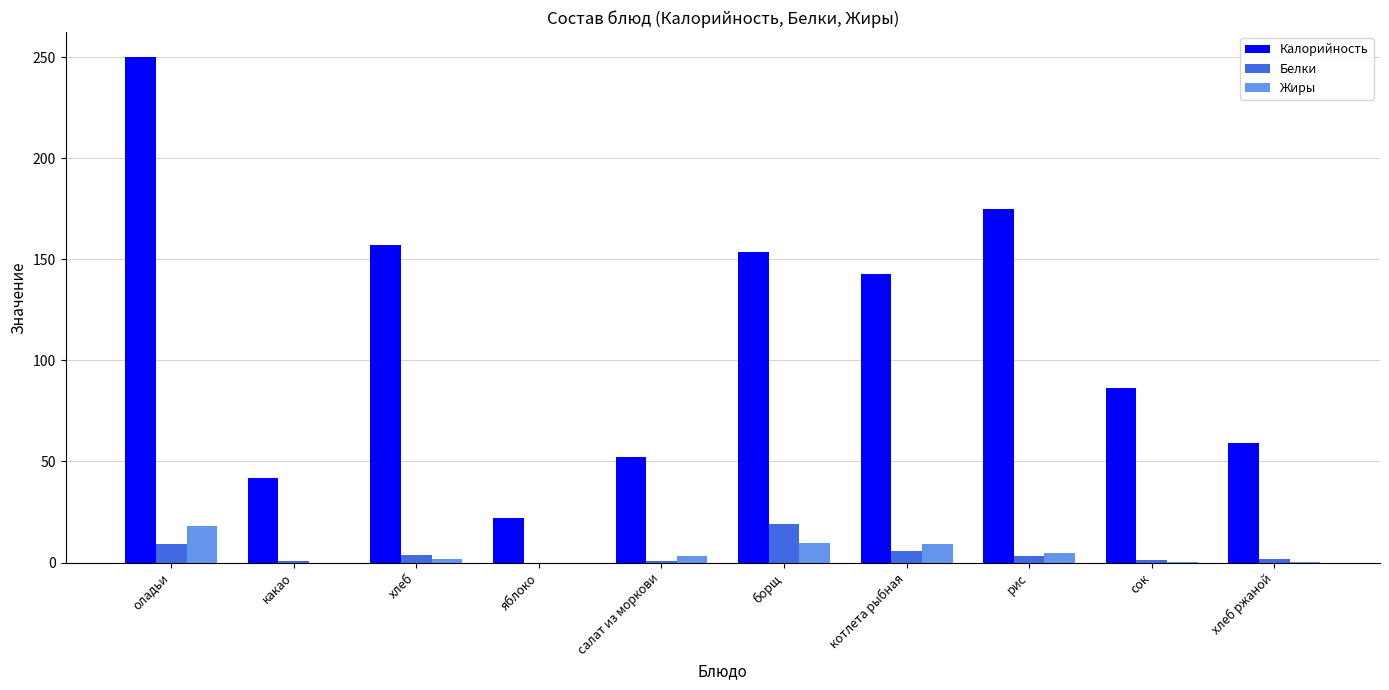

Is it true that Жиры equals 9.2 at яблоко?

False